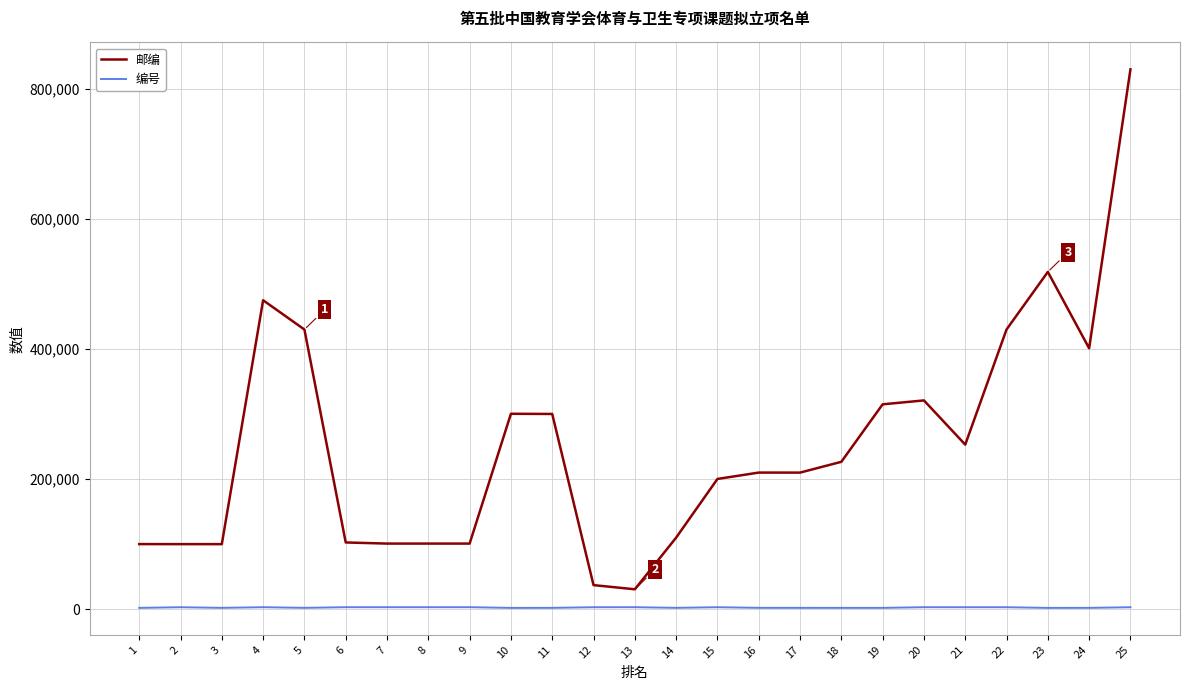

True or false: 邮编 has more than 0 interior local peaks.

True